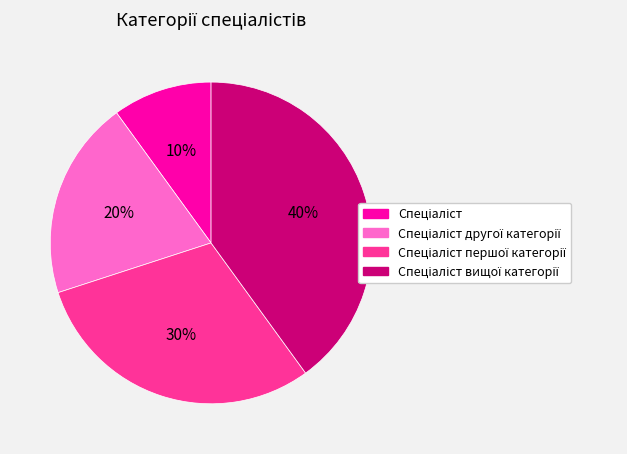

Is there a majority slice in this chart?

No